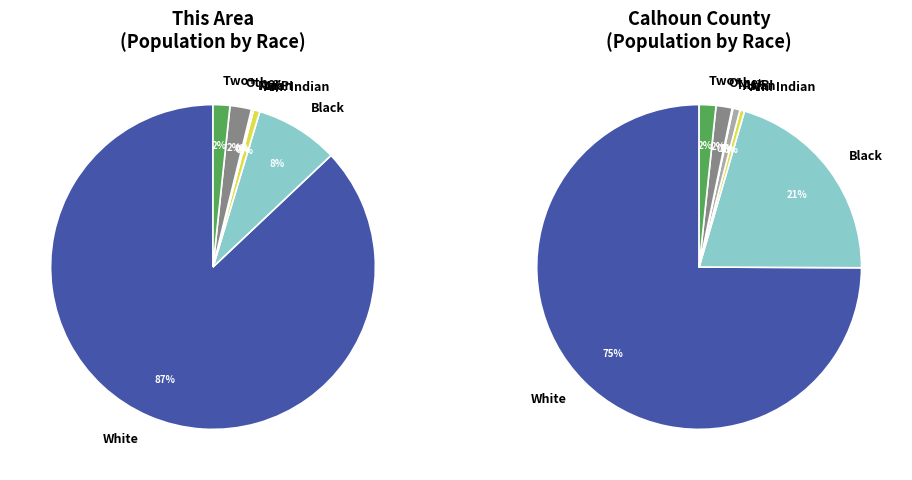

What is the total percentage of Black or African American alone and Some Other Race alone?

10.4%